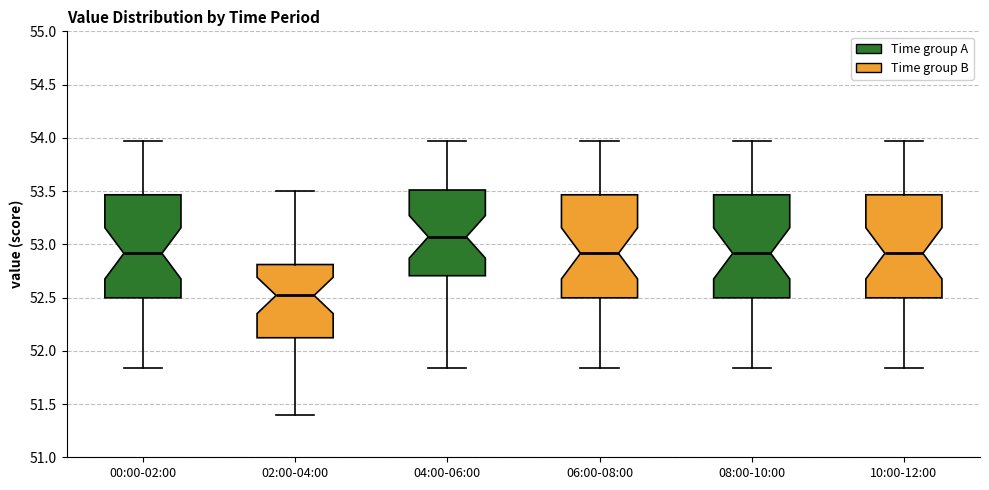

Reading left to right, read every box against the y-axis: the position of its median line, the range the box covers, and the ends of its whiskers. The values are not printed on the chart, so give them approximately, as read against the axis.

00:00-02:00: median 52.90, box 52.50 to 53.45, whiskers 51.85 to 53.95
02:00-04:00: median 52.50, box 52.10 to 52.80, whiskers 51.40 to 53.50
04:00-06:00: median 53.05, box 52.70 to 53.50, whiskers 51.85 to 53.95
06:00-08:00: median 52.90, box 52.50 to 53.45, whiskers 51.85 to 53.95
08:00-10:00: median 52.90, box 52.50 to 53.45, whiskers 51.85 to 53.95
10:00-12:00: median 52.90, box 52.50 to 53.45, whiskers 51.85 to 53.95